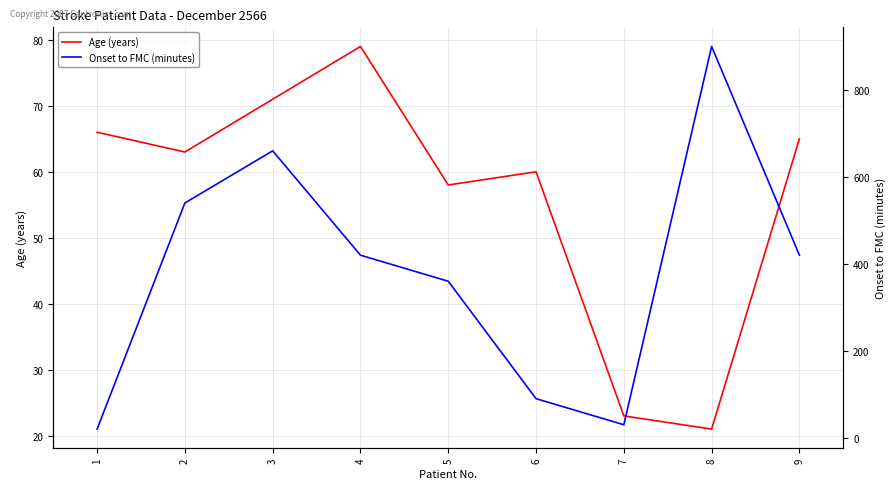

Rank the series by their maximum value, from highest to lowest.

Onset to FMC (minutes), Age (years)